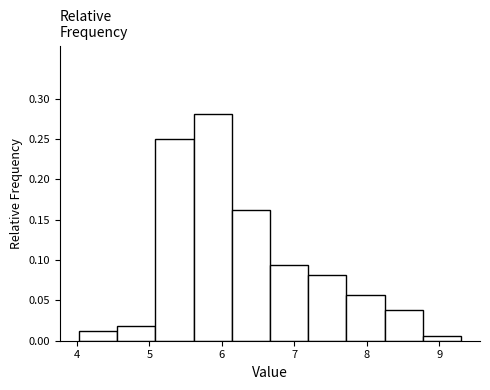

Reading left to right, list every bar in this chart as the range it spans on the x-axis followed by its height. Neither the bar edges nor the heights are printed on the chart, so give them approximately, as read against the axes.

4.0 to 4.6: 0.015
4.6 to 5.1: 0.020
5.1 to 5.6: 0.250
5.6 to 6.1: 0.280
6.1 to 6.7: 0.165
6.7 to 7.2: 0.095
7.2 to 7.7: 0.080
7.7 to 8.2: 0.055
8.2 to 8.8: 0.040
8.8 to 9.3: 0.005